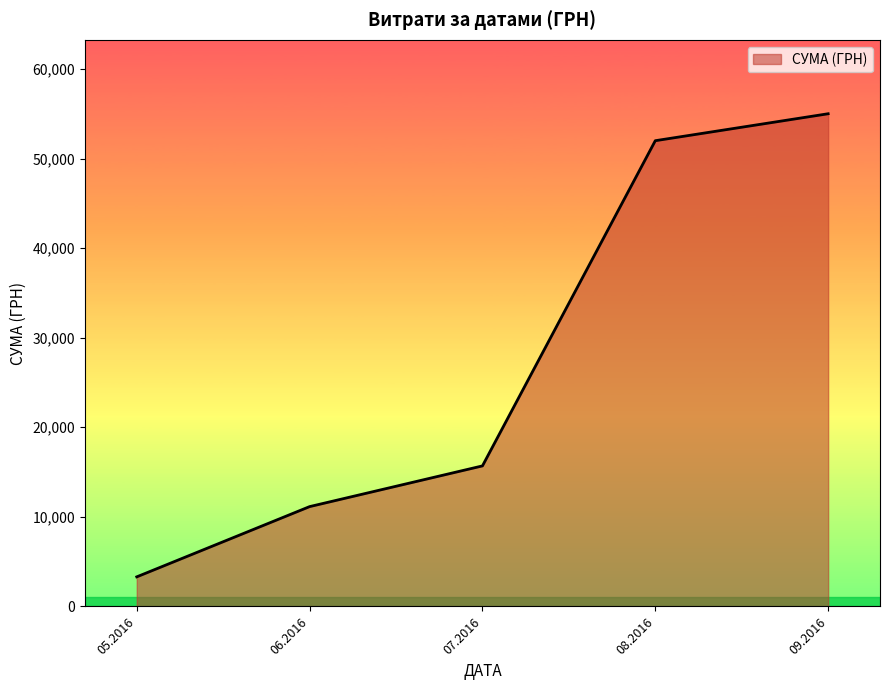

Does the chart display data point markers on the line(s)?

No